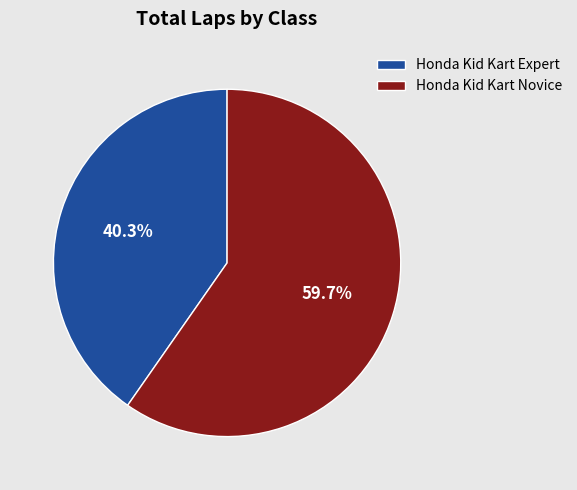

What percentage is NOT represented by Honda Kid Kart Expert?

59.7%